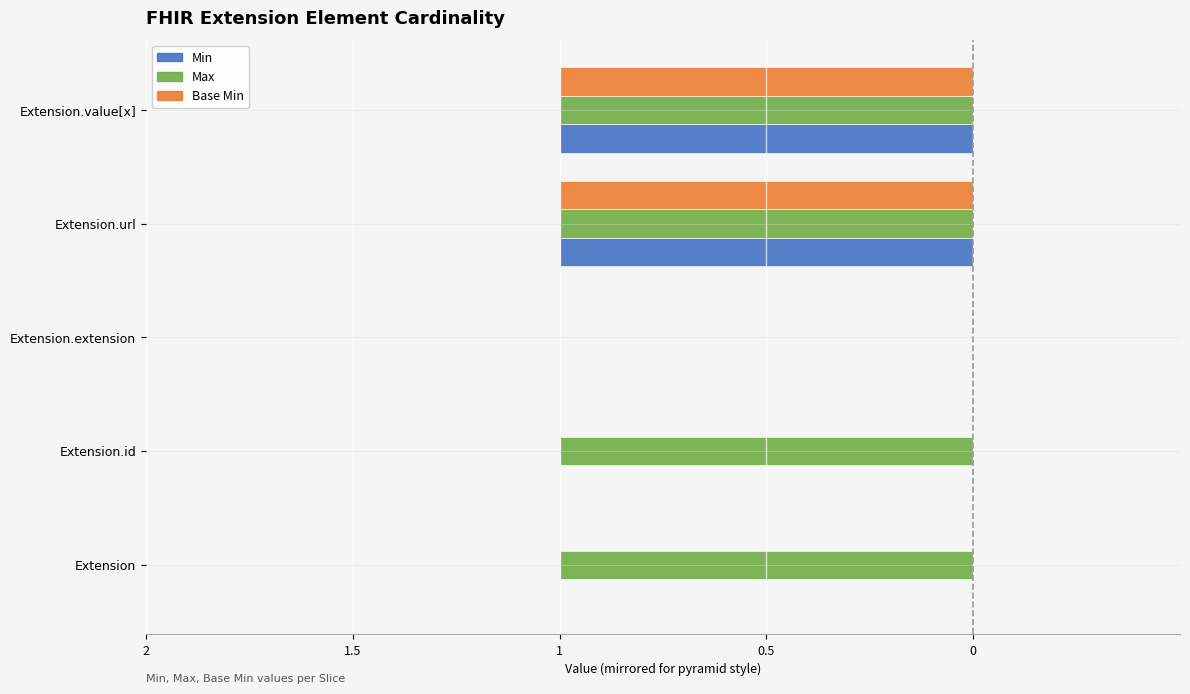

What are all the series names shown in the legend?

Min, Max, Base Min